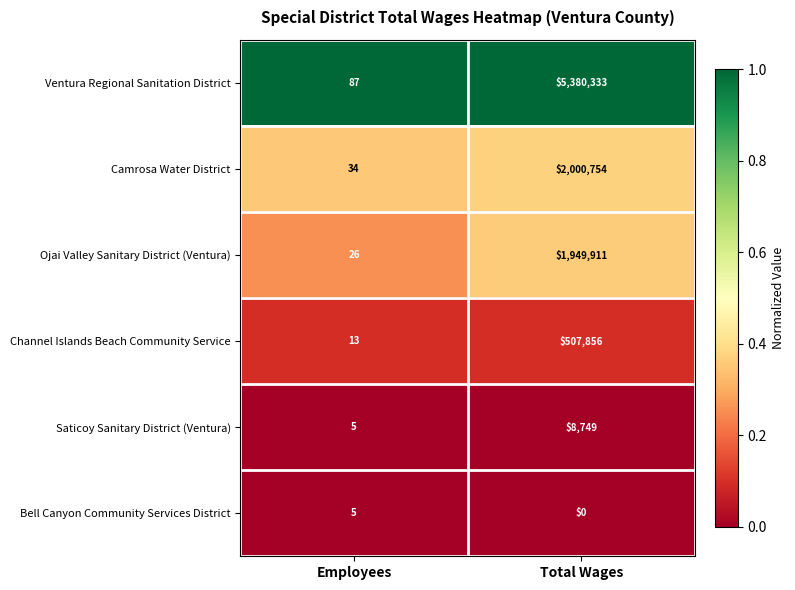

Rank the series by their maximum value, from highest to lowest.

Ventura Regional Sanitation District, Camrosa Water District, Ojai Valley Sanitary District (Ventura), Channel Islands Beach Community Service, Saticoy Sanitary District (Ventura), Bell Canyon Community Services District